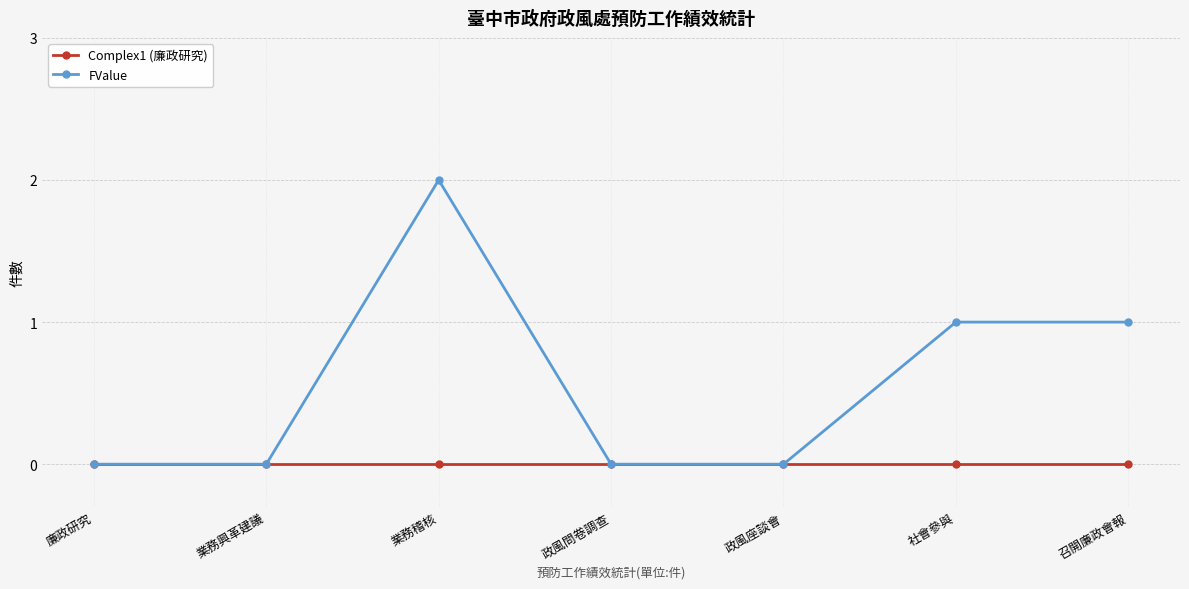

What is the label of the 7th point from the left?

召開廉政會報